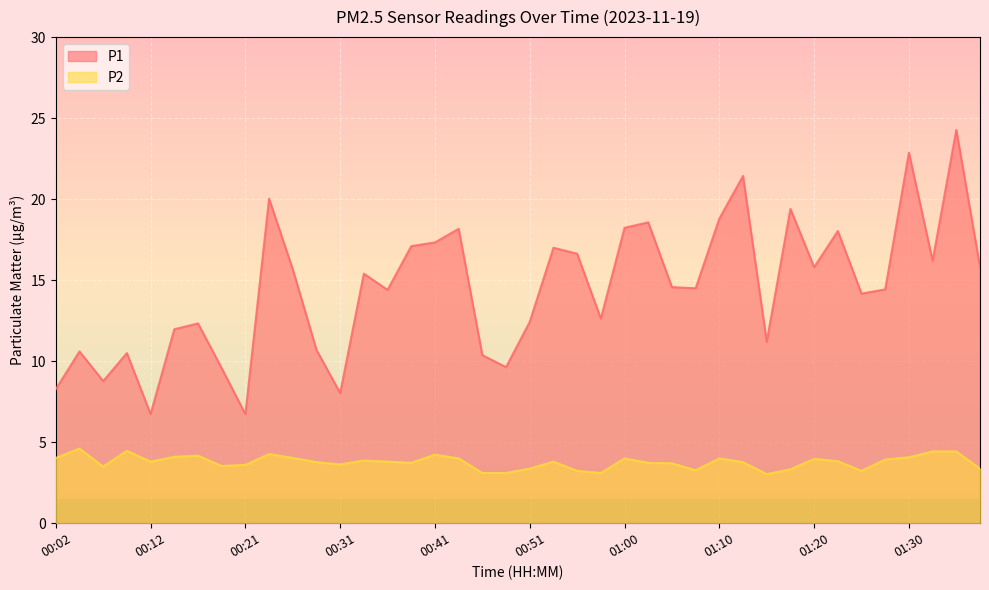

Between 00:12 and 01:34, which series saw the biggest shift?

P1